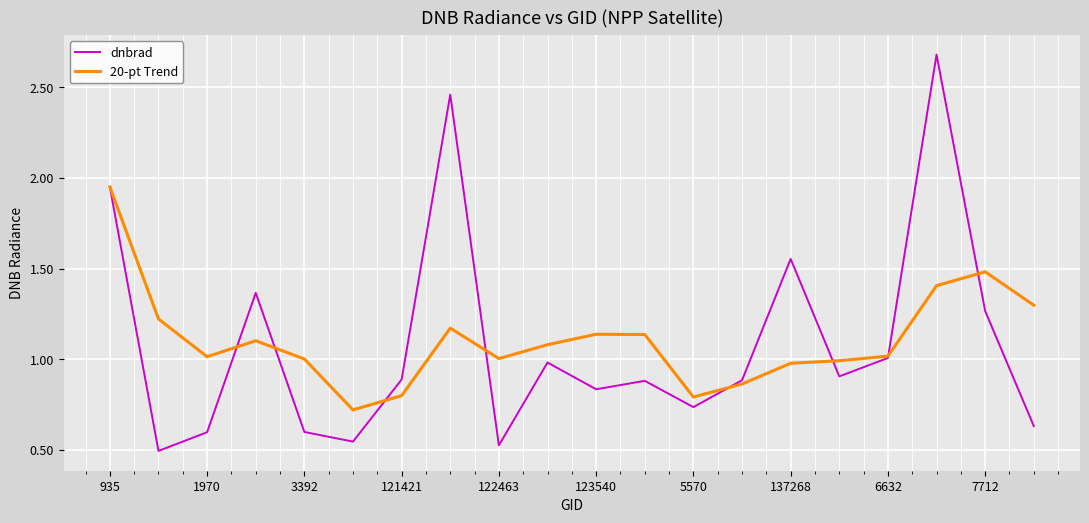

Rank the series by their maximum value, from lowest to highest.

20-pt Trend, dnbrad